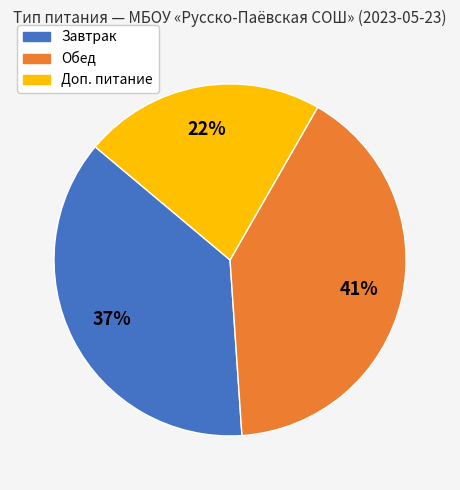

Combined, do Обед and Доп. питание account for over 50%?

Yes